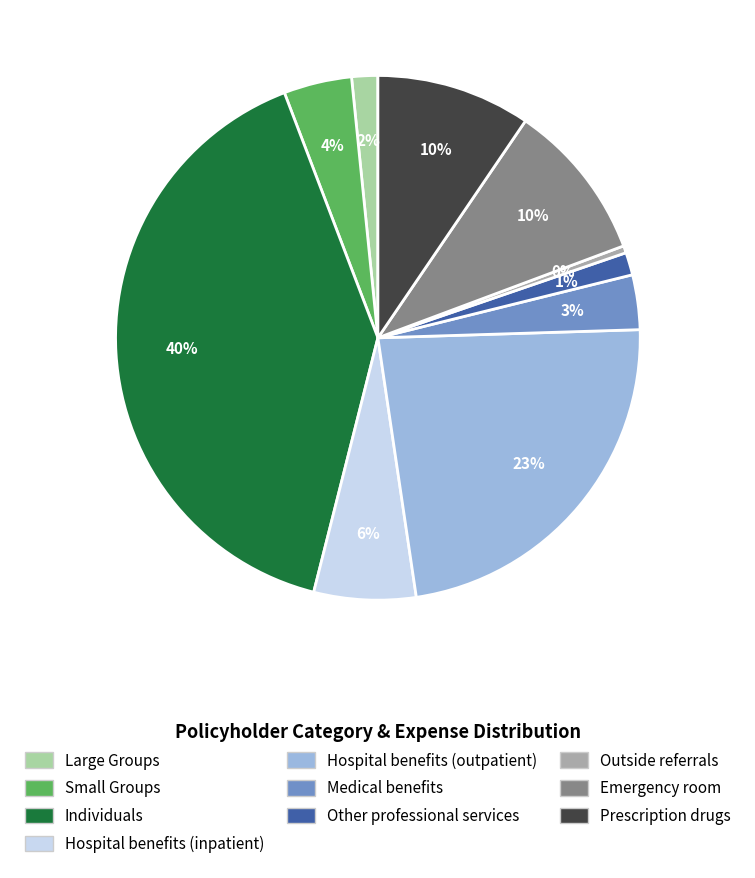

Combined, do Individuals and Other professional services account for over 50%?

No